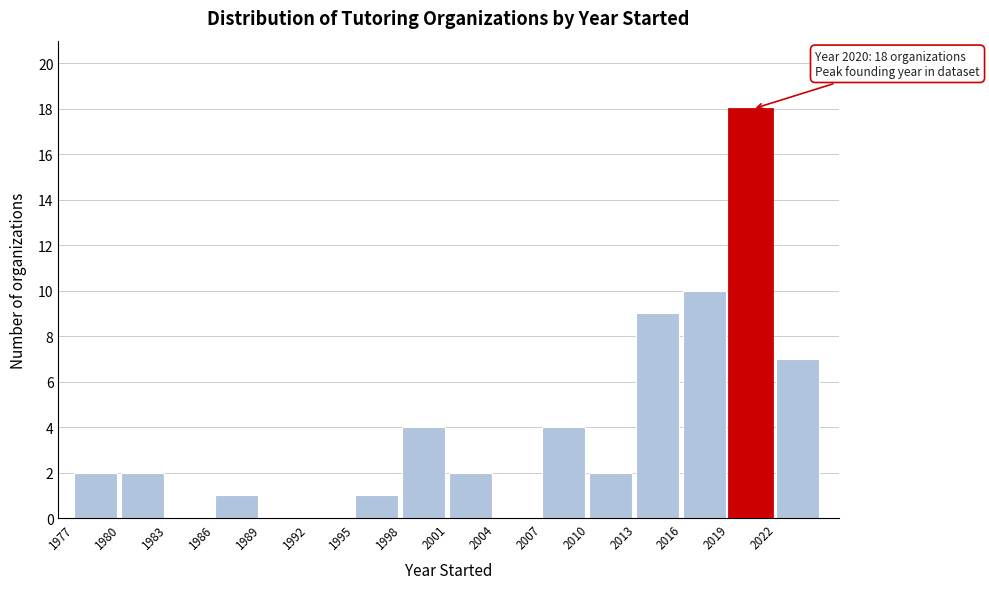

Over which range of the x-axis is the bar tallest?

2019 to 2022